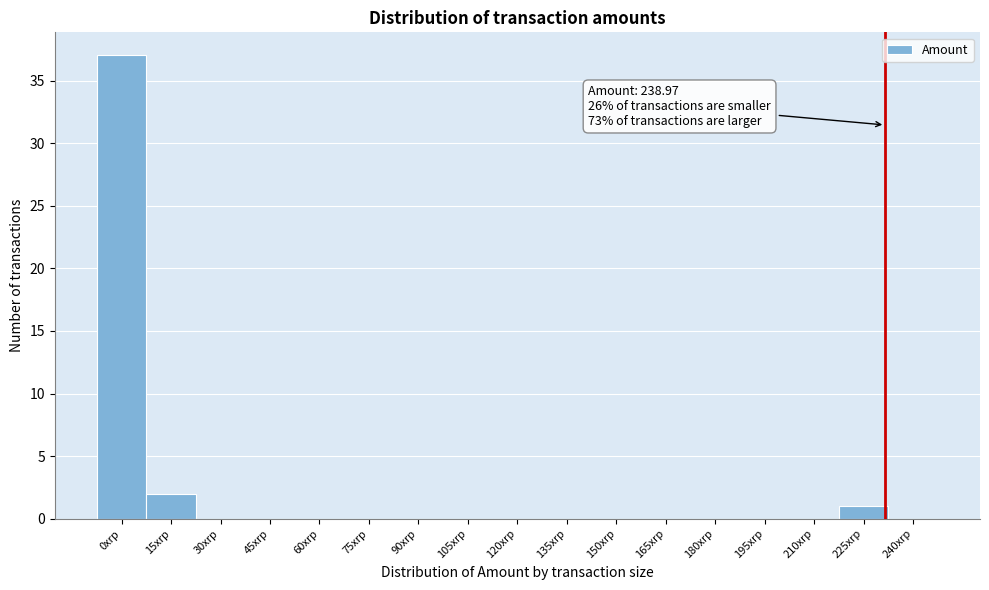

Reading left to right, extract all data points from this chart.

0xrp=37	15xrp=2	30xrp=0	45xrp=0	60xrp=0	75xrp=0	90xrp=0	105xrp=0	120xrp=0	135xrp=0	150xrp=0	165xrp=0	180xrp=0	195xrp=0	210xrp=0	225xrp=1	240xrp=0